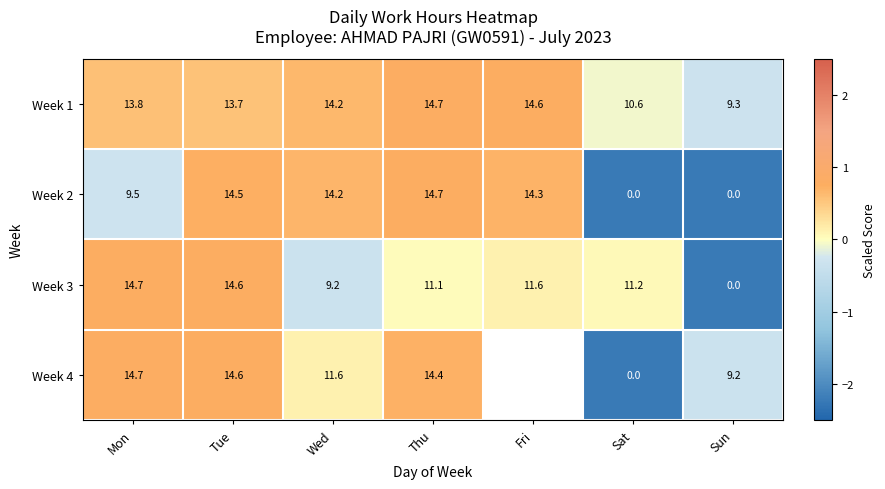

Where does the Week 2 series first go above 14?

Tue